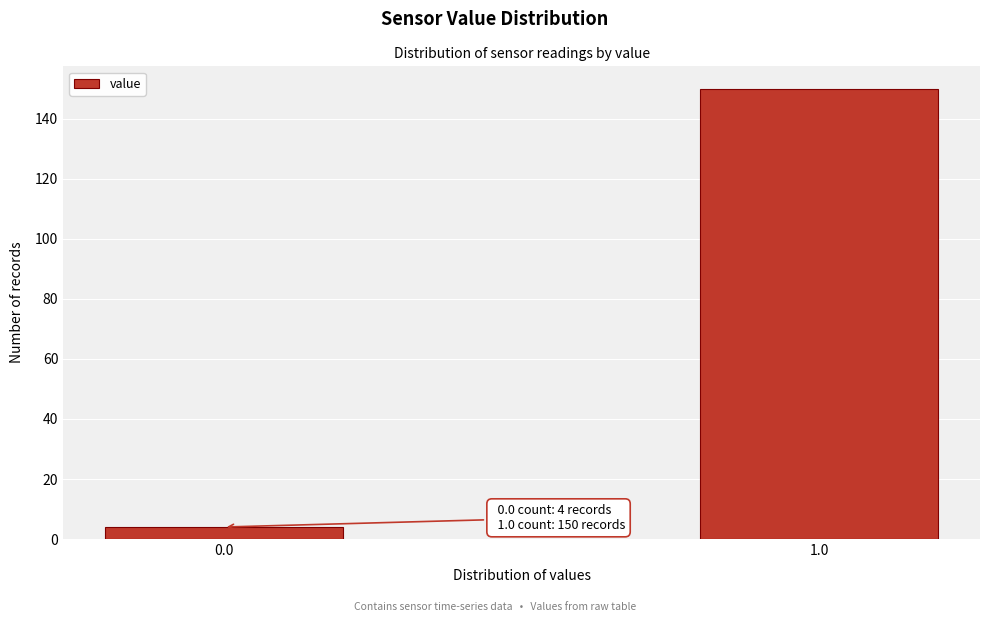

Reading right to left, list all the values displayed in this chart.

150	4